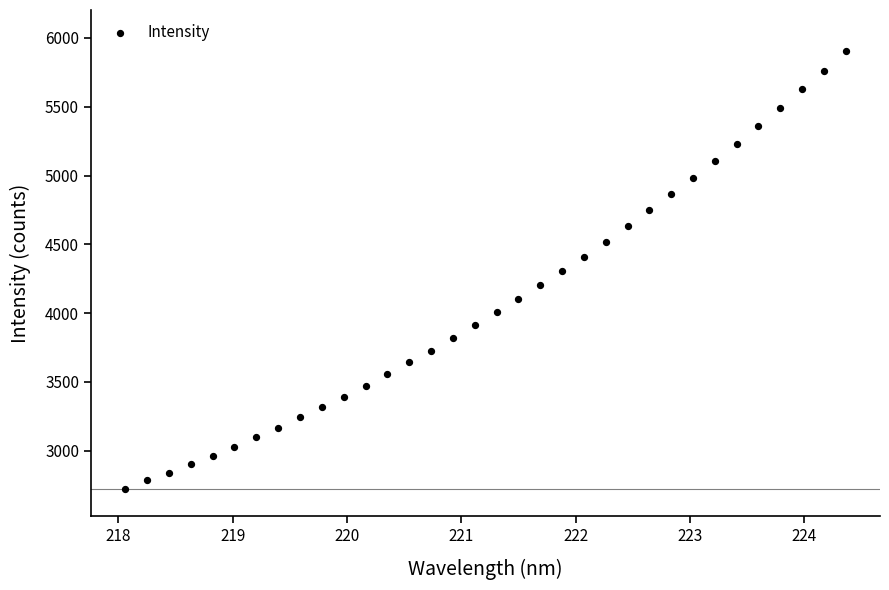

What is the range of X values (max minus min)?

6.3